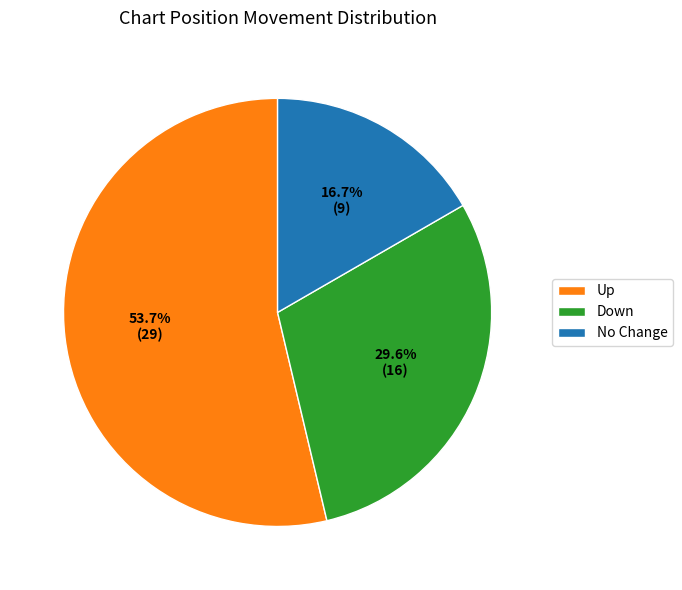

Which category has the smallest portion of the pie?

No Change